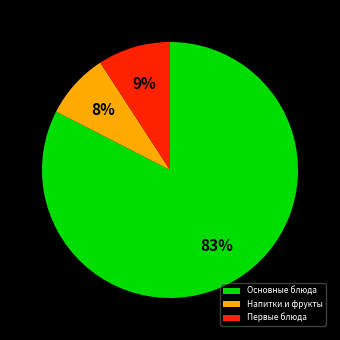

Rank the categories by value from highest to lowest.

Основные блюда, Первые блюда, Напитки и фрукты